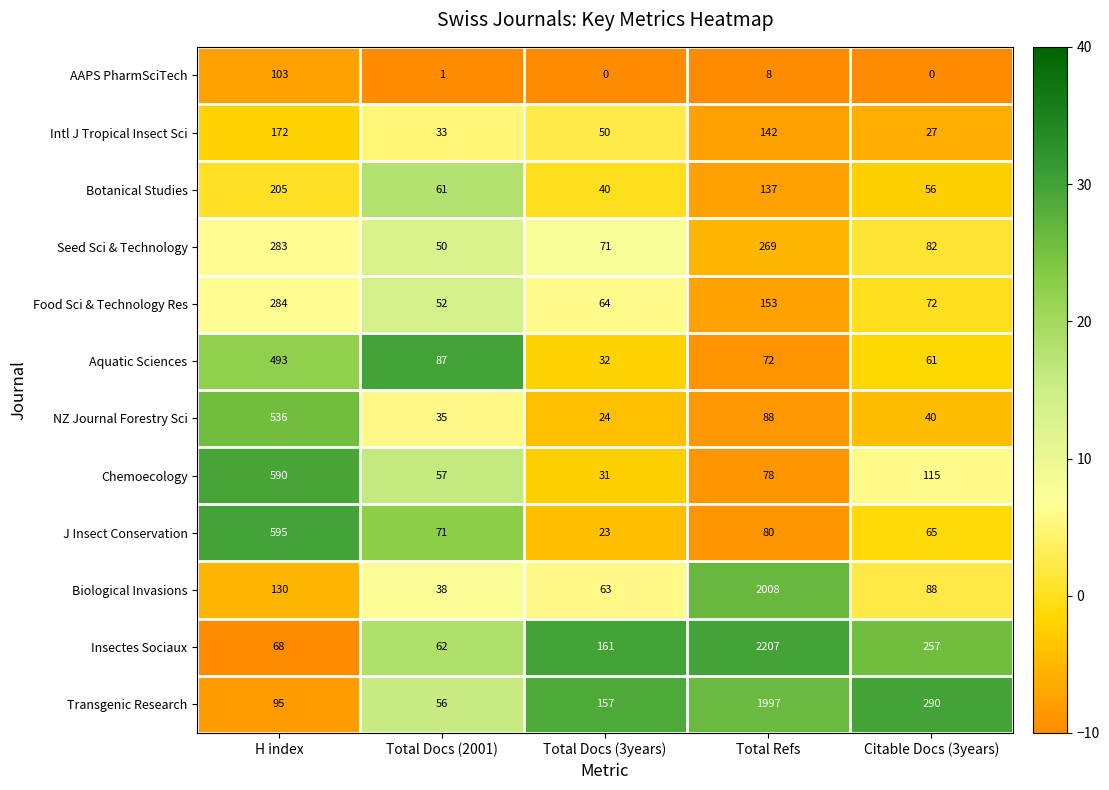

The value of Botanical Studies at Citable Docs (3years) is 56. True or false?

True